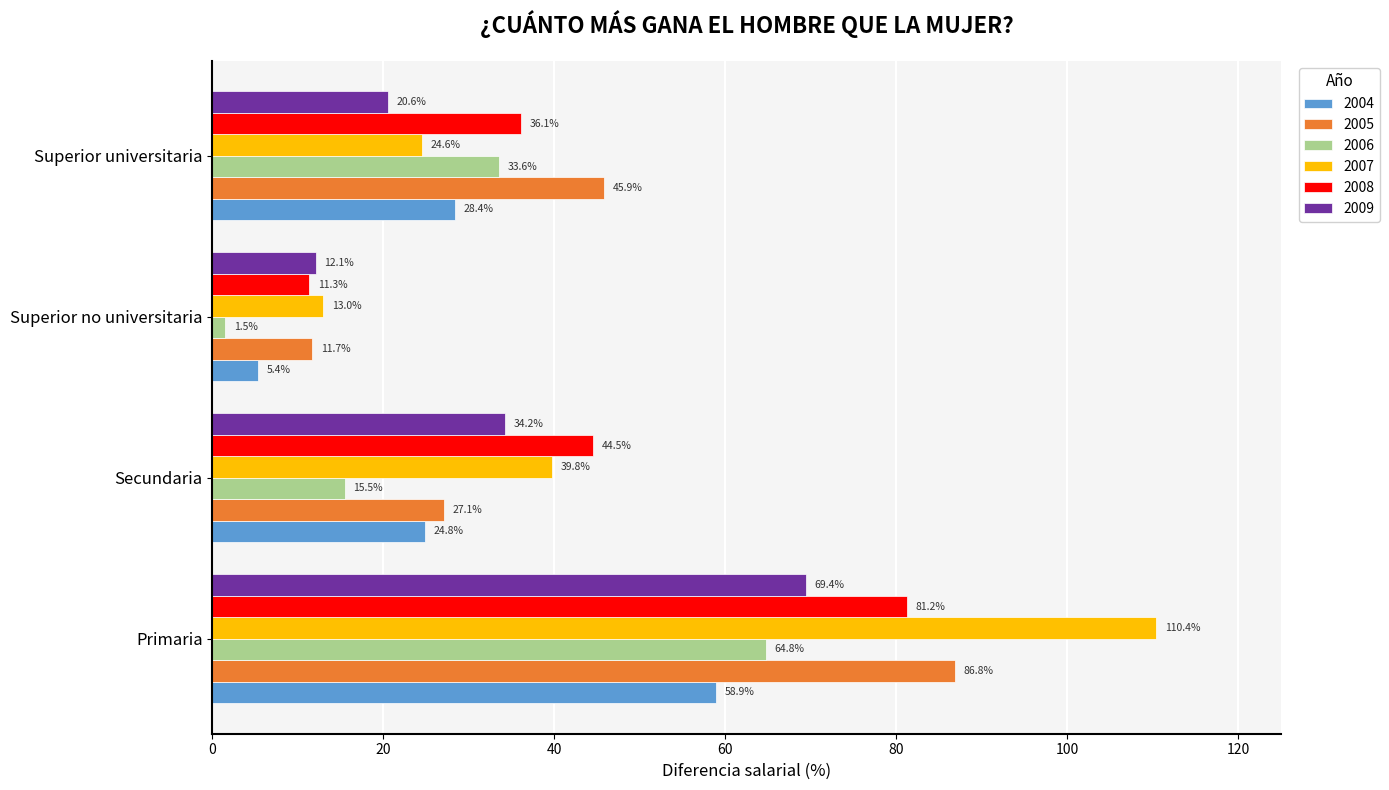

At which label is 2005 closest to 49?

Superior universitaria